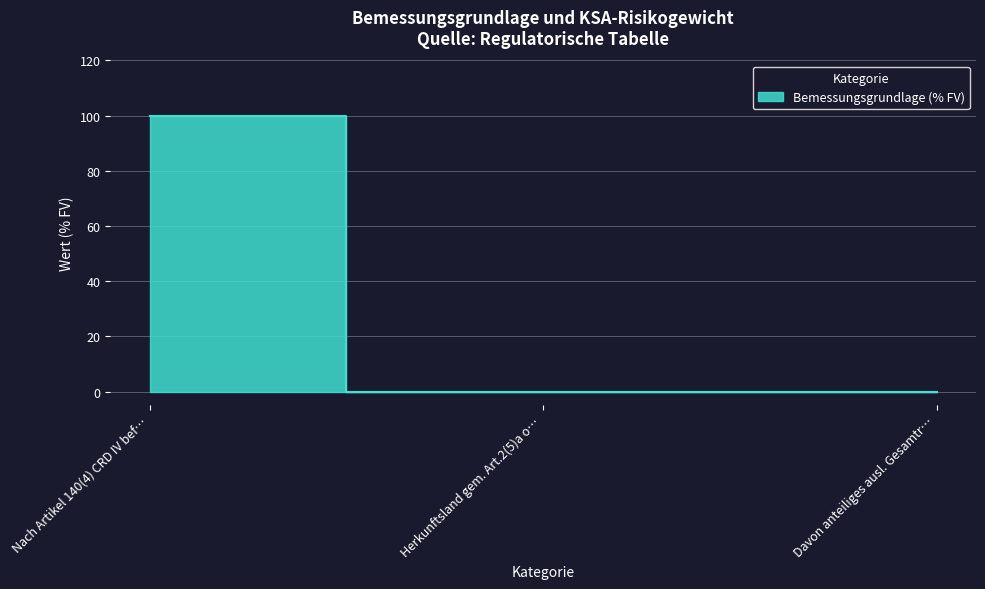

Does the chart display data point markers on the line(s)?

No